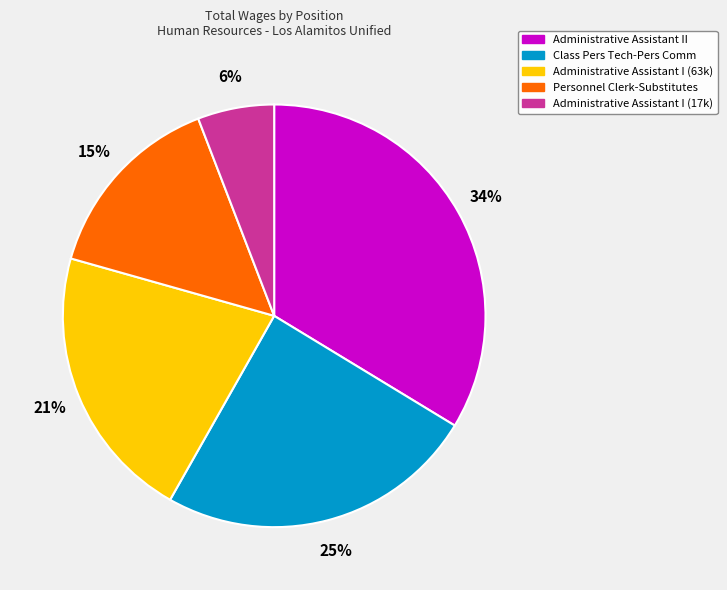

To the nearest percent, what percentage of the pie is Class Pers Tech-Pers Comm?

25%